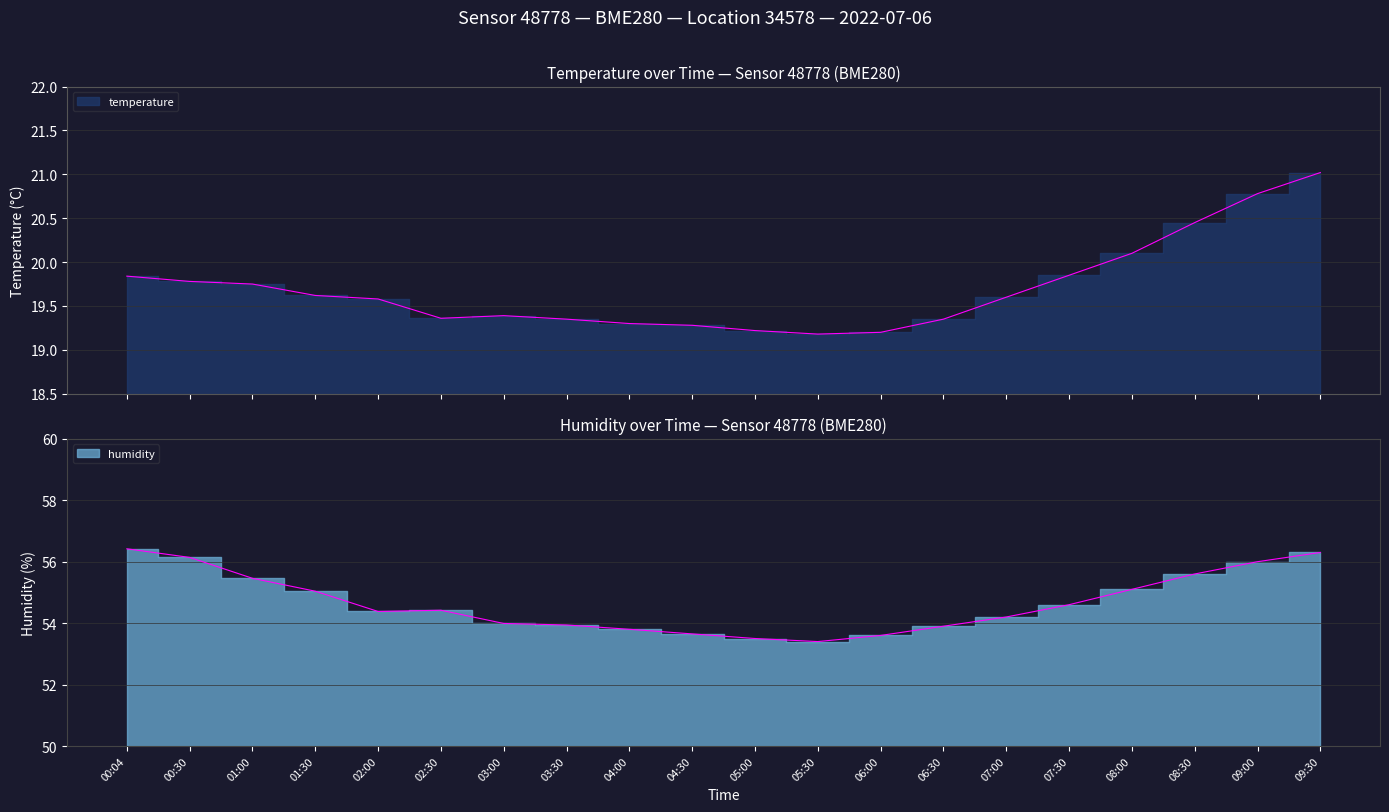

True or false: temperature and humidity intersect in this chart.

False